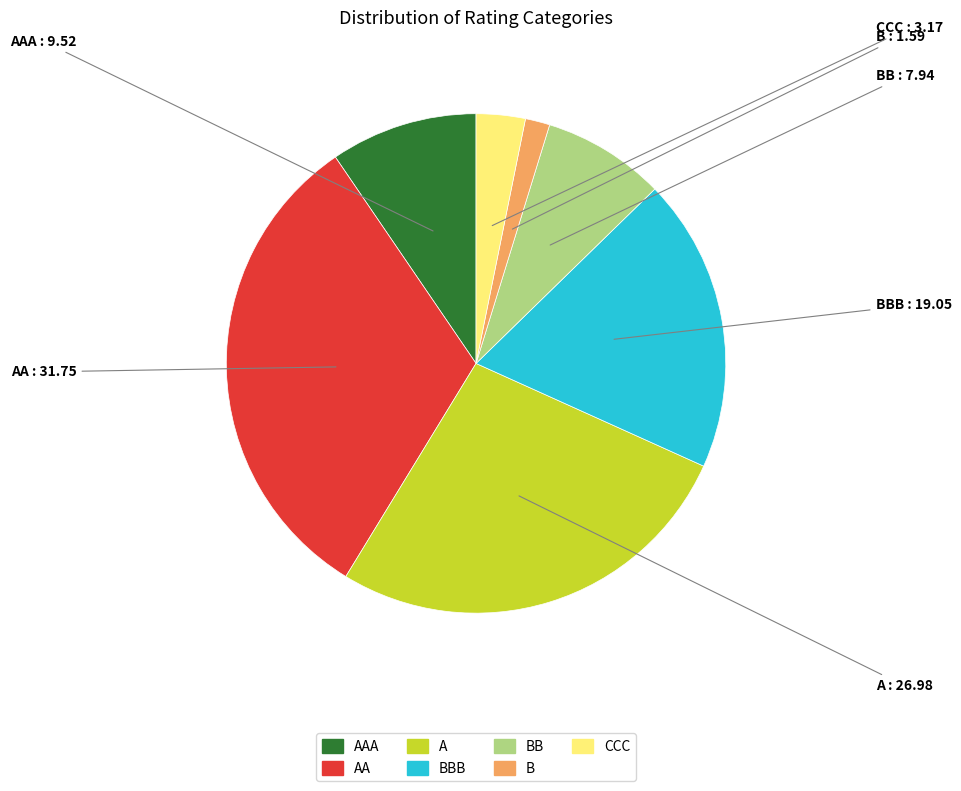

How many slices are in this pie chart?

7